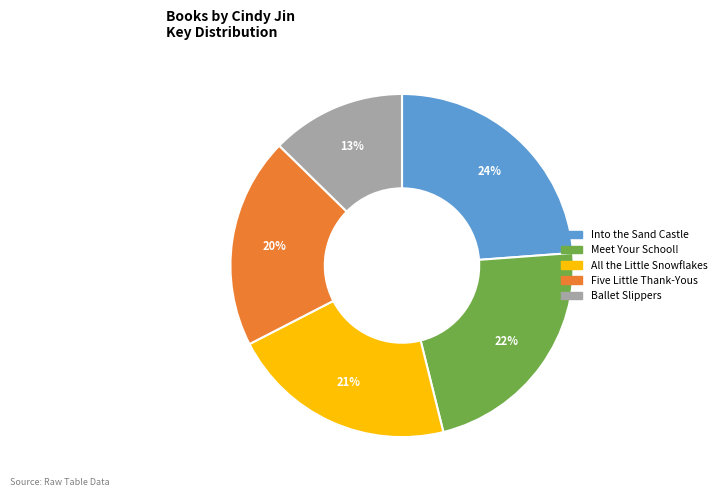

Rank the categories by value from highest to lowest.

Into the Sand Castle, Meet Your School!, All the Little Snowflakes, Five Little Thank-Yous, Ballet Slippers